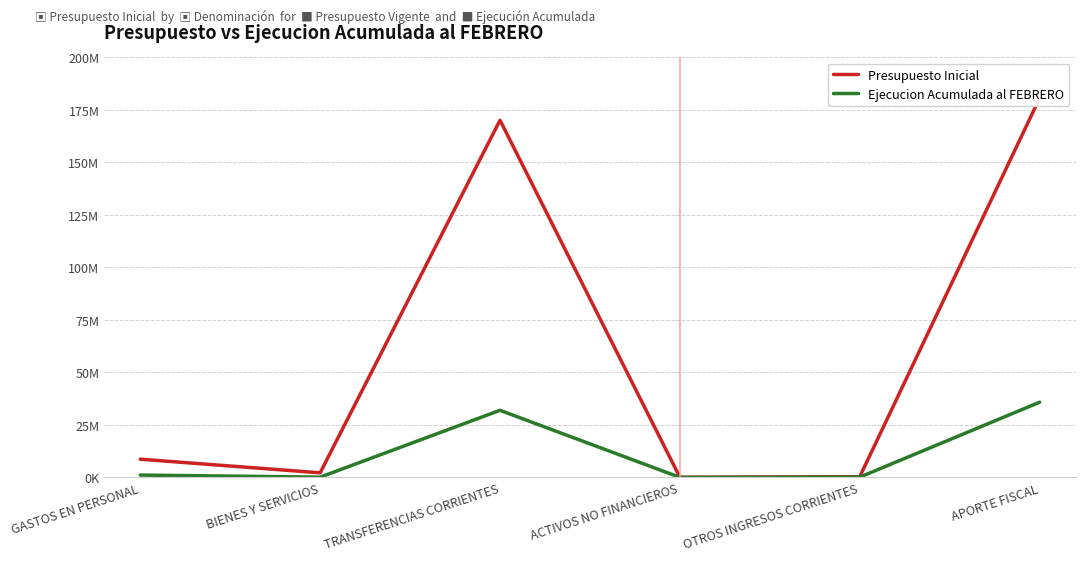

Which series changed the most between BIENES Y SERVICIOS and OTROS INGRESOS CORRIENTES?

Presupuesto Inicial